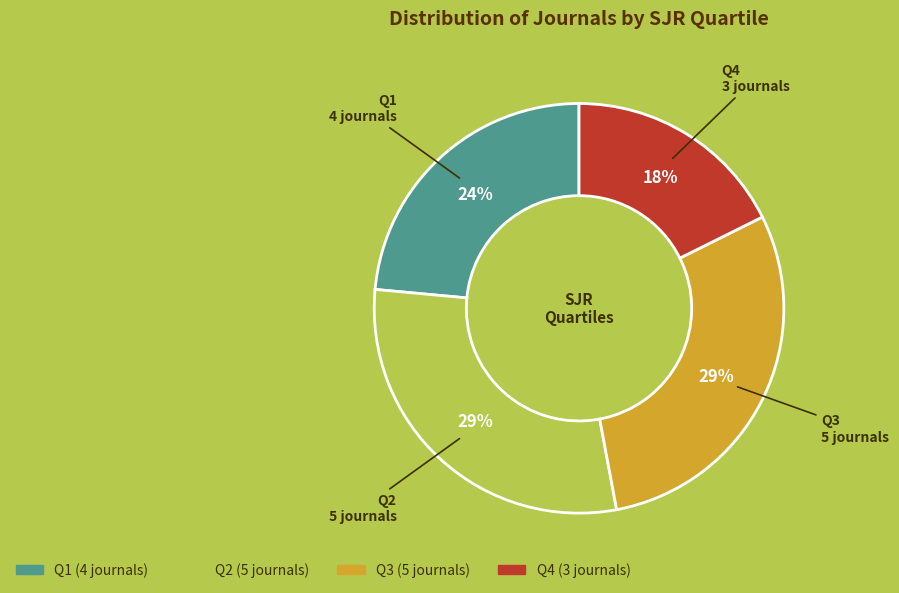

What percentage is the Q3 slice, to the nearest percent?

29%